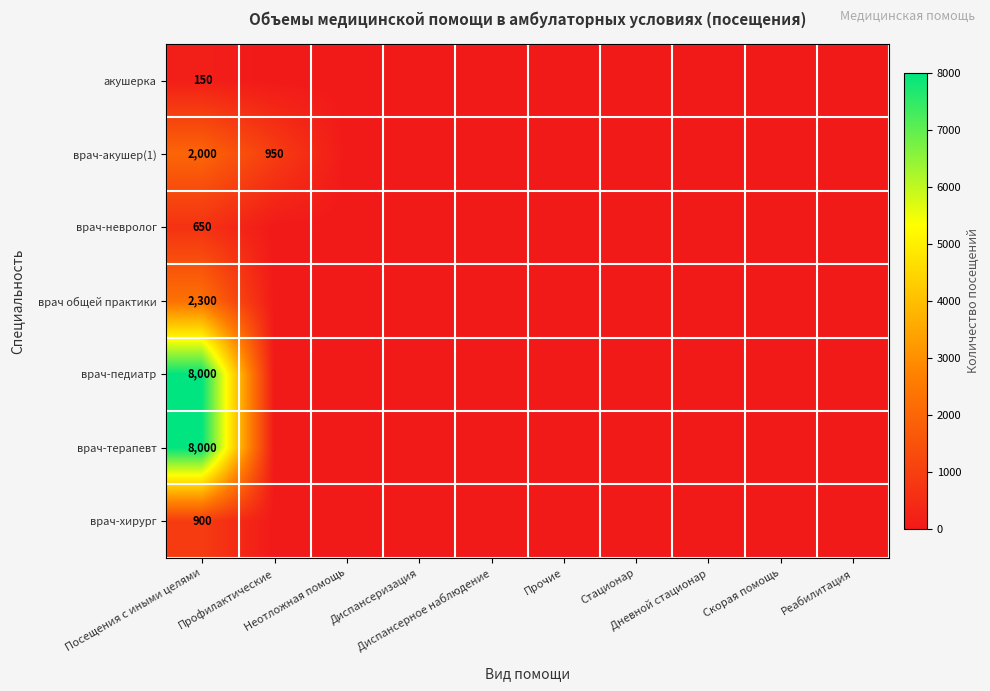

Between Профилактические and Неотложная помощь, which series saw the biggest shift?

врач-акушер(1)